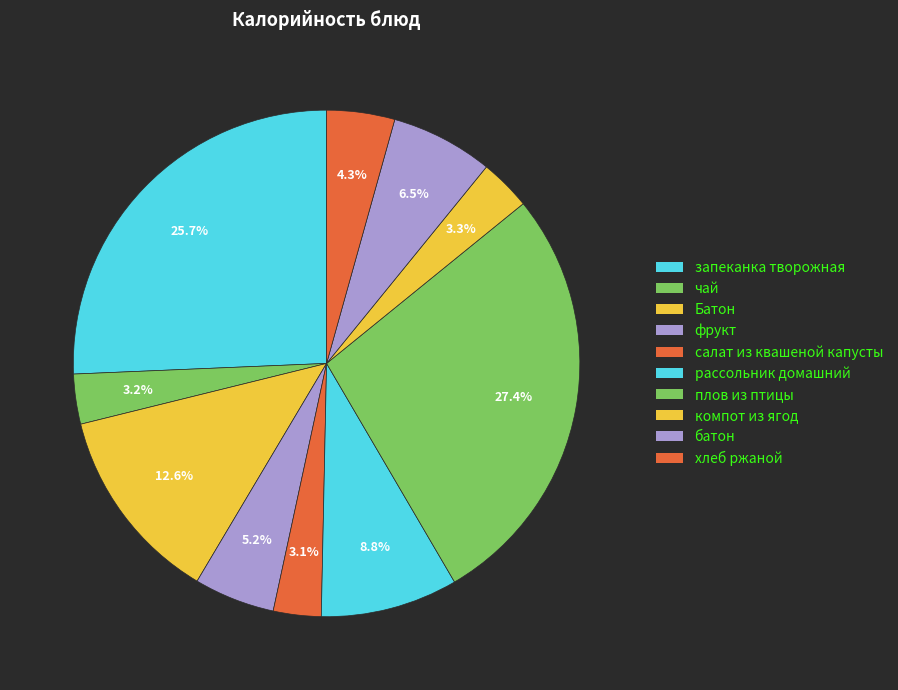

How many segments does this pie chart have?

10